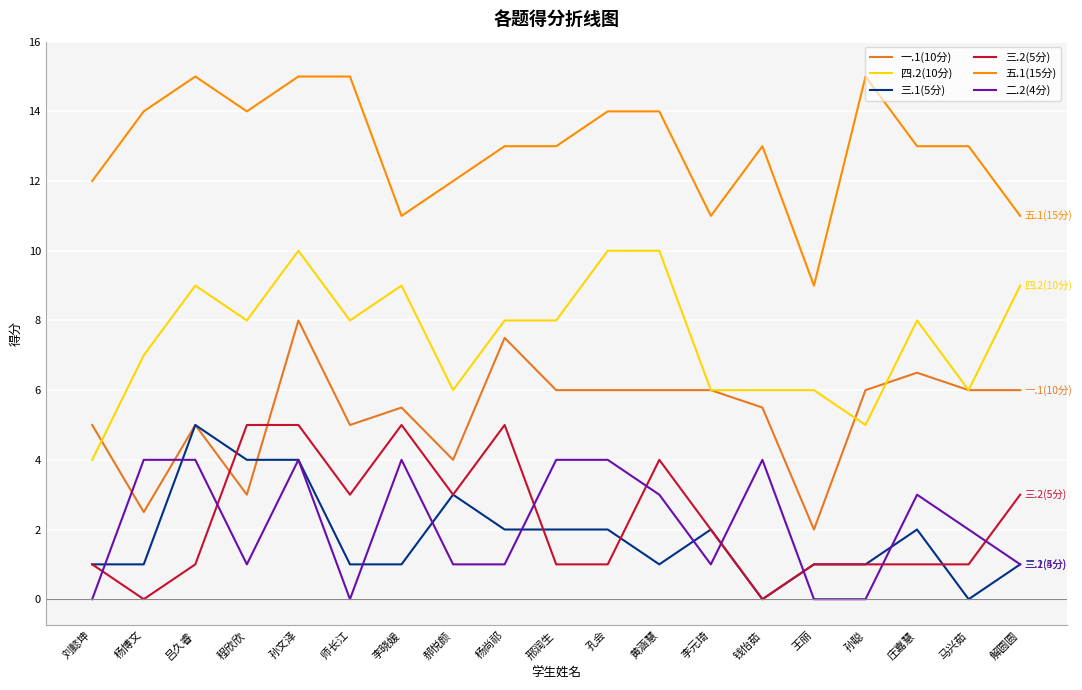

Is it true that 三.2(5分) equals 0.3 at 吕久睿?

False